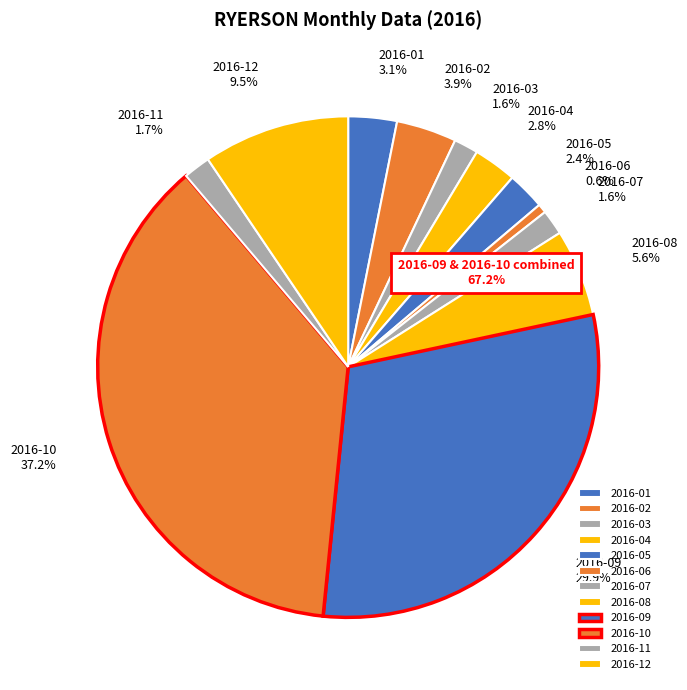

Which slice is the smallest?

2016-06